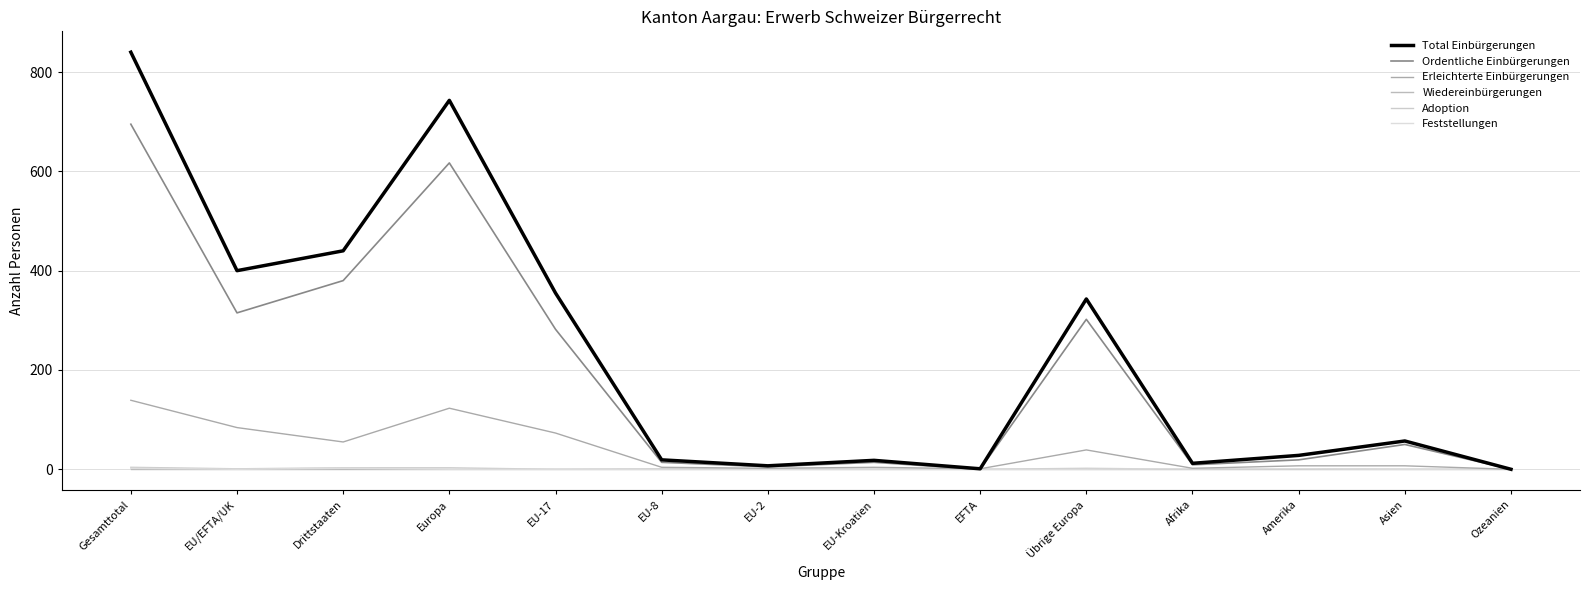

Is this an area chart (filled region under the line)?

No